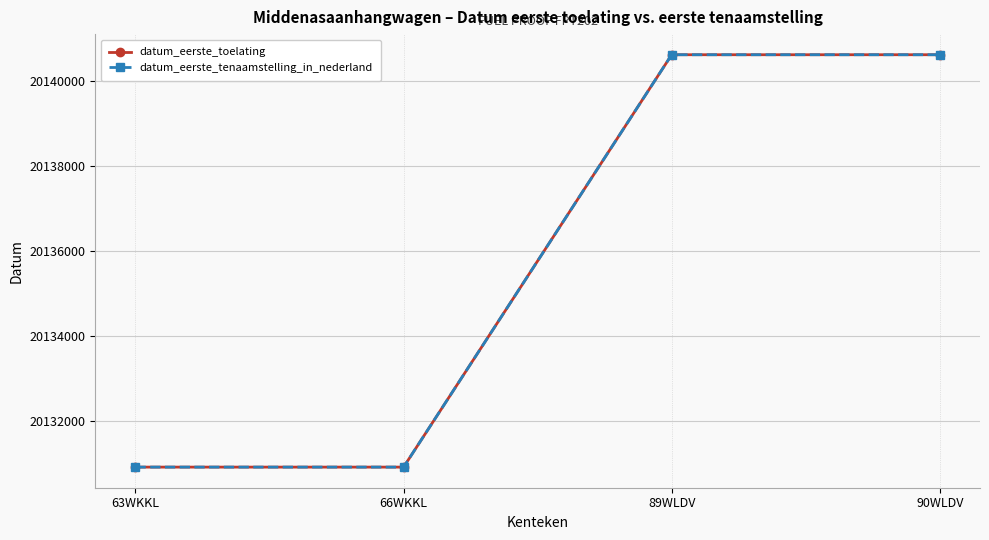

What is the average value of the datum_eerste_toelating series?

20135770